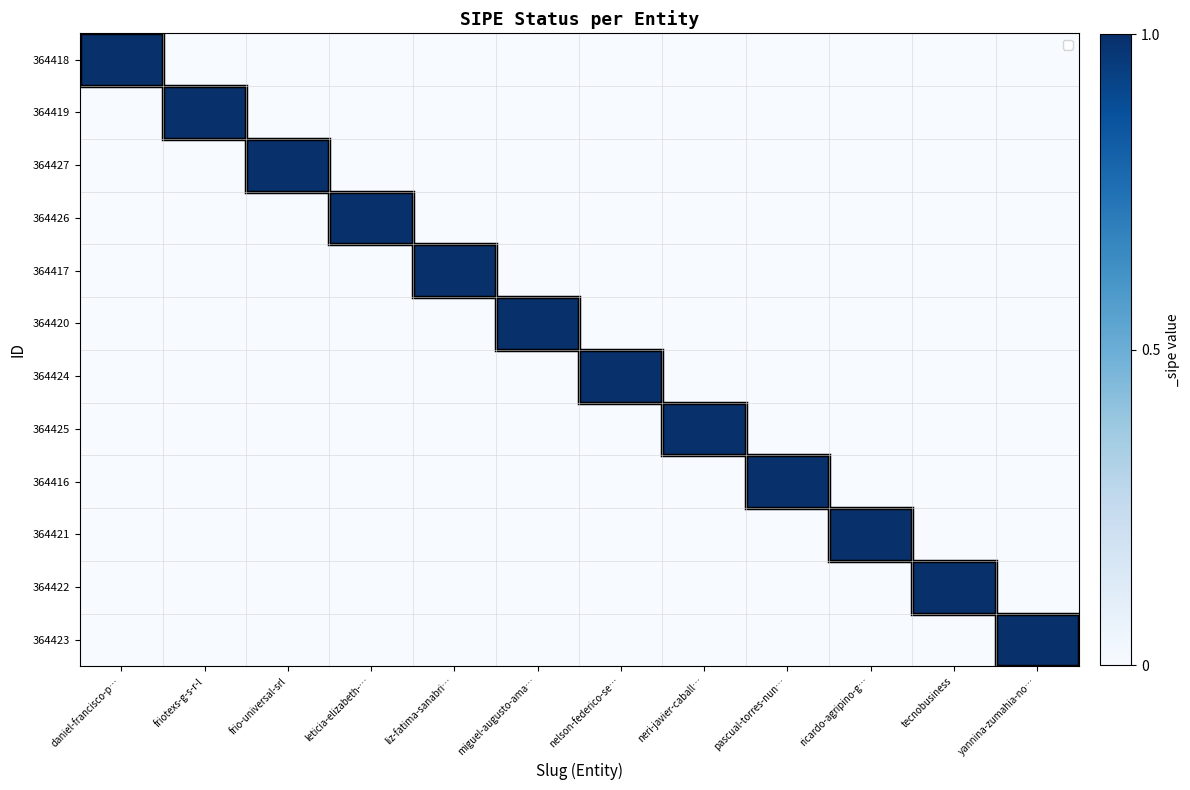

Reading left to right, extract all data points from this chart.

364418: daniel-francisco-p…=1	friotexs-g-s-r-l=0	frio-universal-srl=0	leticia-elizabeth-…=0	liz-fatima-sanabri…=0	miguel-augusto-ama…=0	nelson-federico-se…=0	neri-javier-caball…=0	pascual-torres-nun…=0	ricardo-agripino-g…=0	tecnobusiness=0	yannina-zumahia-no…=0
364419: daniel-francisco-p…=0	friotexs-g-s-r-l=1	frio-universal-srl=0	leticia-elizabeth-…=0	liz-fatima-sanabri…=0	miguel-augusto-ama…=0	nelson-federico-se…=0	neri-javier-caball…=0	pascual-torres-nun…=0	ricardo-agripino-g…=0	tecnobusiness=0	yannina-zumahia-no…=0
364427: daniel-francisco-p…=0	friotexs-g-s-r-l=0	frio-universal-srl=1	leticia-elizabeth-…=0	liz-fatima-sanabri…=0	miguel-augusto-ama…=0	nelson-federico-se…=0	neri-javier-caball…=0	pascual-torres-nun…=0	ricardo-agripino-g…=0	tecnobusiness=0	yannina-zumahia-no…=0
364426: daniel-francisco-p…=0	friotexs-g-s-r-l=0	frio-universal-srl=0	leticia-elizabeth-…=1	liz-fatima-sanabri…=0	miguel-augusto-ama…=0	nelson-federico-se…=0	neri-javier-caball…=0	pascual-torres-nun…=0	ricardo-agripino-g…=0	tecnobusiness=0	yannina-zumahia-no…=0
364417: daniel-francisco-p…=0	friotexs-g-s-r-l=0	frio-universal-srl=0	leticia-elizabeth-…=0	liz-fatima-sanabri…=1	miguel-augusto-ama…=0	nelson-federico-se…=0	neri-javier-caball…=0	pascual-torres-nun…=0	ricardo-agripino-g…=0	tecnobusiness=0	yannina-zumahia-no…=0
364420: daniel-francisco-p…=0	friotexs-g-s-r-l=0	frio-universal-srl=0	leticia-elizabeth-…=0	liz-fatima-sanabri…=0	miguel-augusto-ama…=1	nelson-federico-se…=0	neri-javier-caball…=0	pascual-torres-nun…=0	ricardo-agripino-g…=0	tecnobusiness=0	yannina-zumahia-no…=0
364424: daniel-francisco-p…=0	friotexs-g-s-r-l=0	frio-universal-srl=0	leticia-elizabeth-…=0	liz-fatima-sanabri…=0	miguel-augusto-ama…=0	nelson-federico-se…=1	neri-javier-caball…=0	pascual-torres-nun…=0	ricardo-agripino-g…=0	tecnobusiness=0	yannina-zumahia-no…=0
364425: daniel-francisco-p…=0	friotexs-g-s-r-l=0	frio-universal-srl=0	leticia-elizabeth-…=0	liz-fatima-sanabri…=0	miguel-augusto-ama…=0	nelson-federico-se…=0	neri-javier-caball…=1	pascual-torres-nun…=0	ricardo-agripino-g…=0	tecnobusiness=0	yannina-zumahia-no…=0
364416: daniel-francisco-p…=0	friotexs-g-s-r-l=0	frio-universal-srl=0	leticia-elizabeth-…=0	liz-fatima-sanabri…=0	miguel-augusto-ama…=0	nelson-federico-se…=0	neri-javier-caball…=0	pascual-torres-nun…=1	ricardo-agripino-g…=0	tecnobusiness=0	yannina-zumahia-no…=0
364421: daniel-francisco-p…=0	friotexs-g-s-r-l=0	frio-universal-srl=0	leticia-elizabeth-…=0	liz-fatima-sanabri…=0	miguel-augusto-ama…=0	nelson-federico-se…=0	neri-javier-caball…=0	pascual-torres-nun…=0	ricardo-agripino-g…=1	tecnobusiness=0	yannina-zumahia-no…=0
364422: daniel-francisco-p…=0	friotexs-g-s-r-l=0	frio-universal-srl=0	leticia-elizabeth-…=0	liz-fatima-sanabri…=0	miguel-augusto-ama…=0	nelson-federico-se…=0	neri-javier-caball…=0	pascual-torres-nun…=0	ricardo-agripino-g…=0	tecnobusiness=1	yannina-zumahia-no…=0
364423: daniel-francisco-p…=0	friotexs-g-s-r-l=0	frio-universal-srl=0	leticia-elizabeth-…=0	liz-fatima-sanabri…=0	miguel-augusto-ama…=0	nelson-federico-se…=0	neri-javier-caball…=0	pascual-torres-nun…=0	ricardo-agripino-g…=0	tecnobusiness=0	yannina-zumahia-no…=1